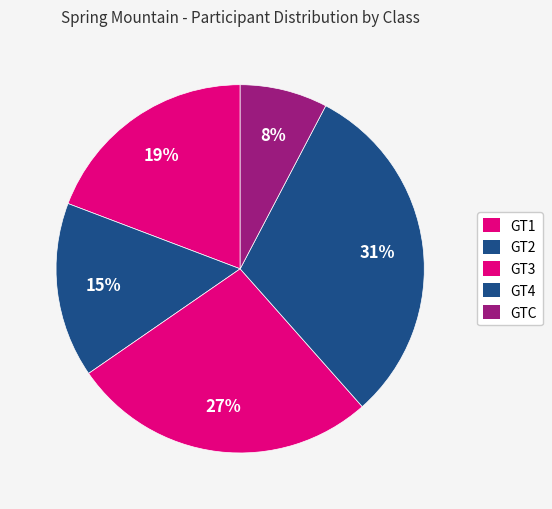

Is there any slice that represents more than half of the pie?

No